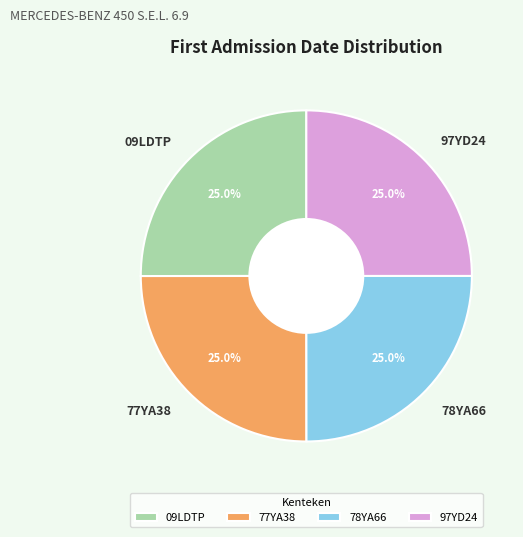

What percentage is the 77YA38 slice, to the nearest percent?

25%